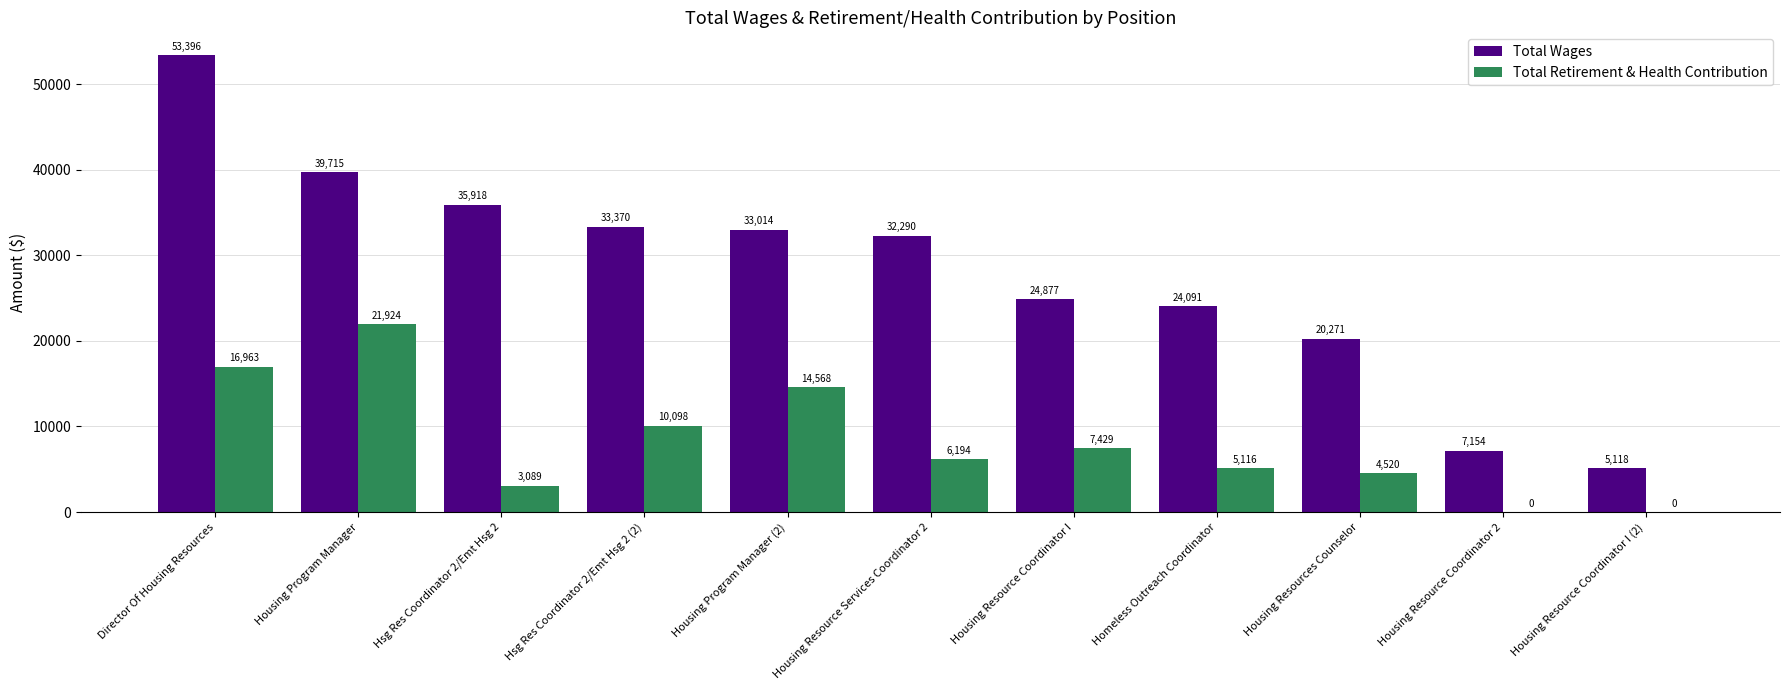

What is the sum of all Total Retirement & Health Contribution values?

89901